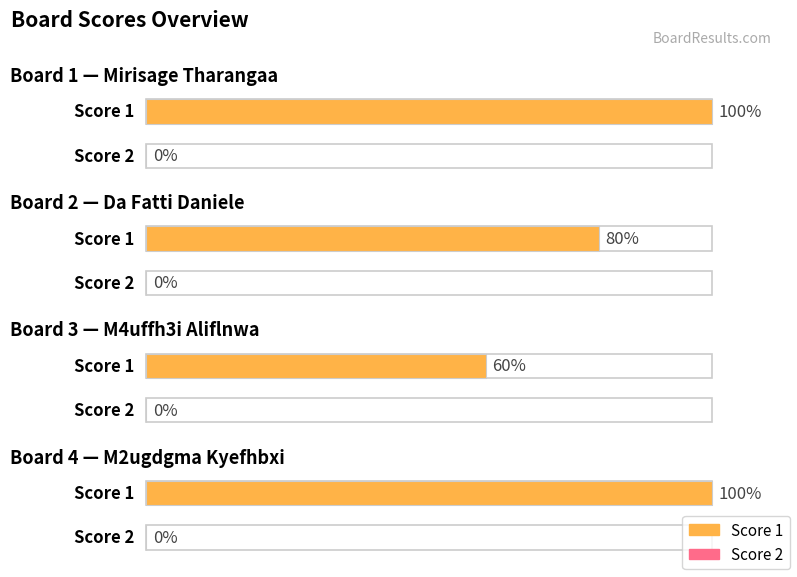

Rank the series at Board 2 from lowest to highest value.

Score 2, Score 1